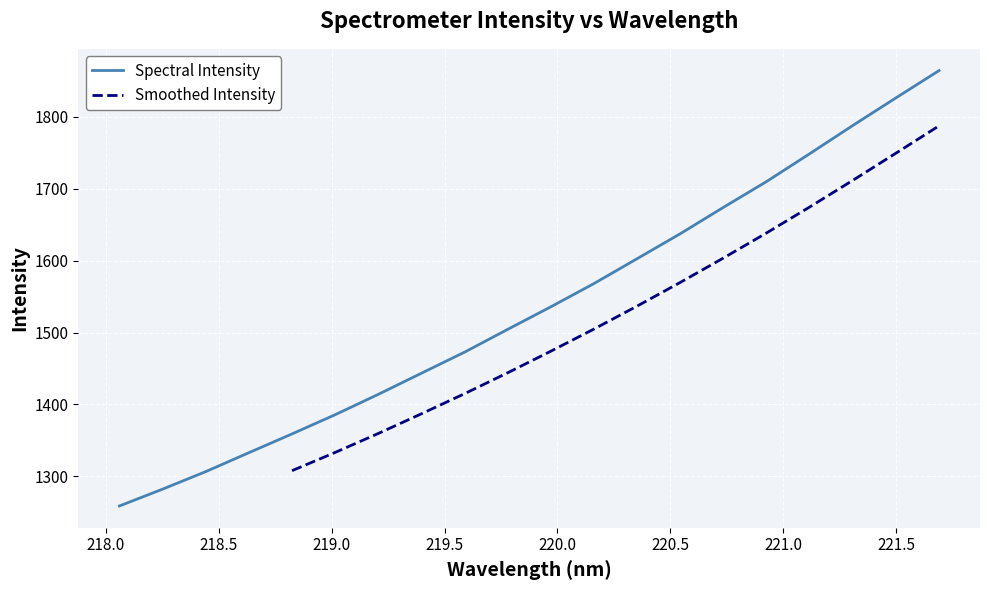

What is the maximum value for Spectral Intensity?

1864.3